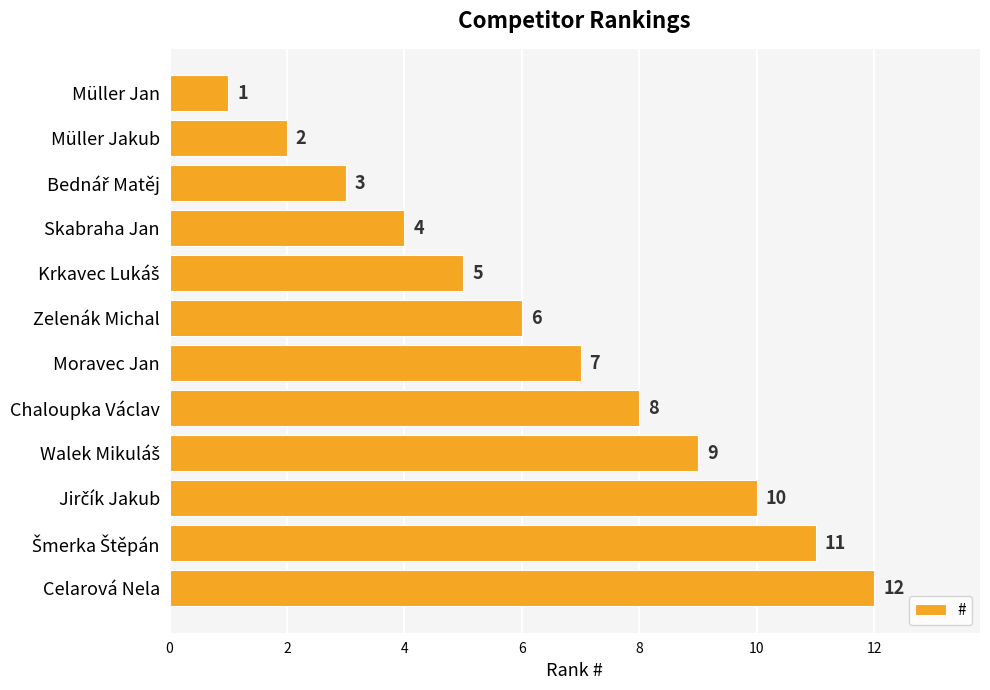

What is the maximum value shown in the chart?

12